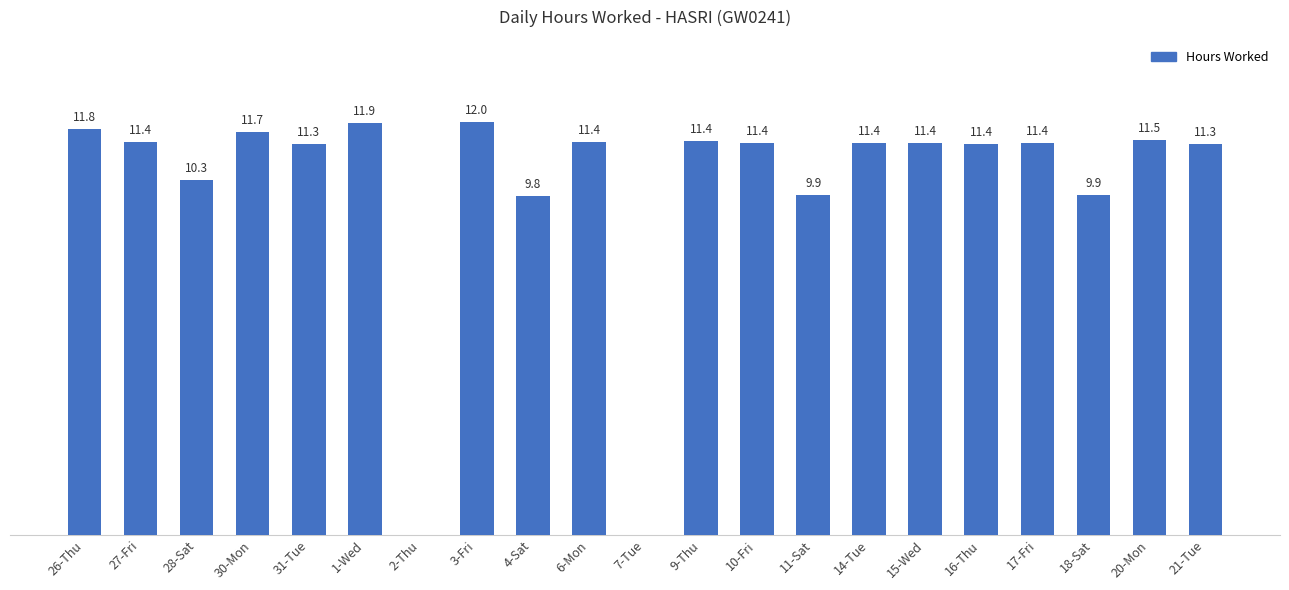

Between 7-Tue and 30-Mon, which is larger?

30-Mon